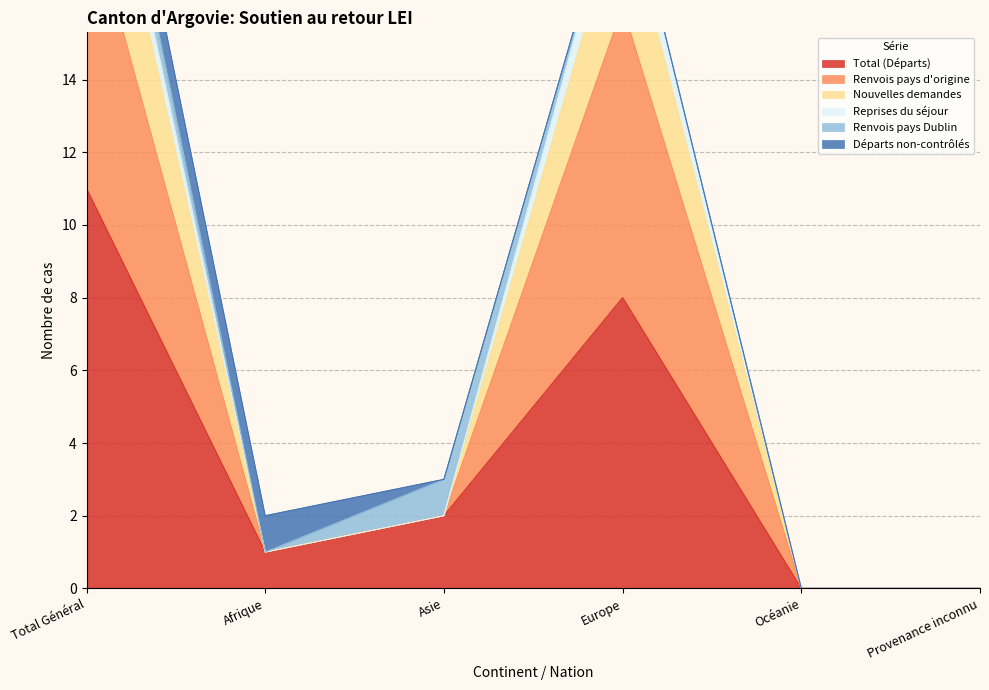

True or false: Reprises du séjour and Total (Départs) cross at least once.

False